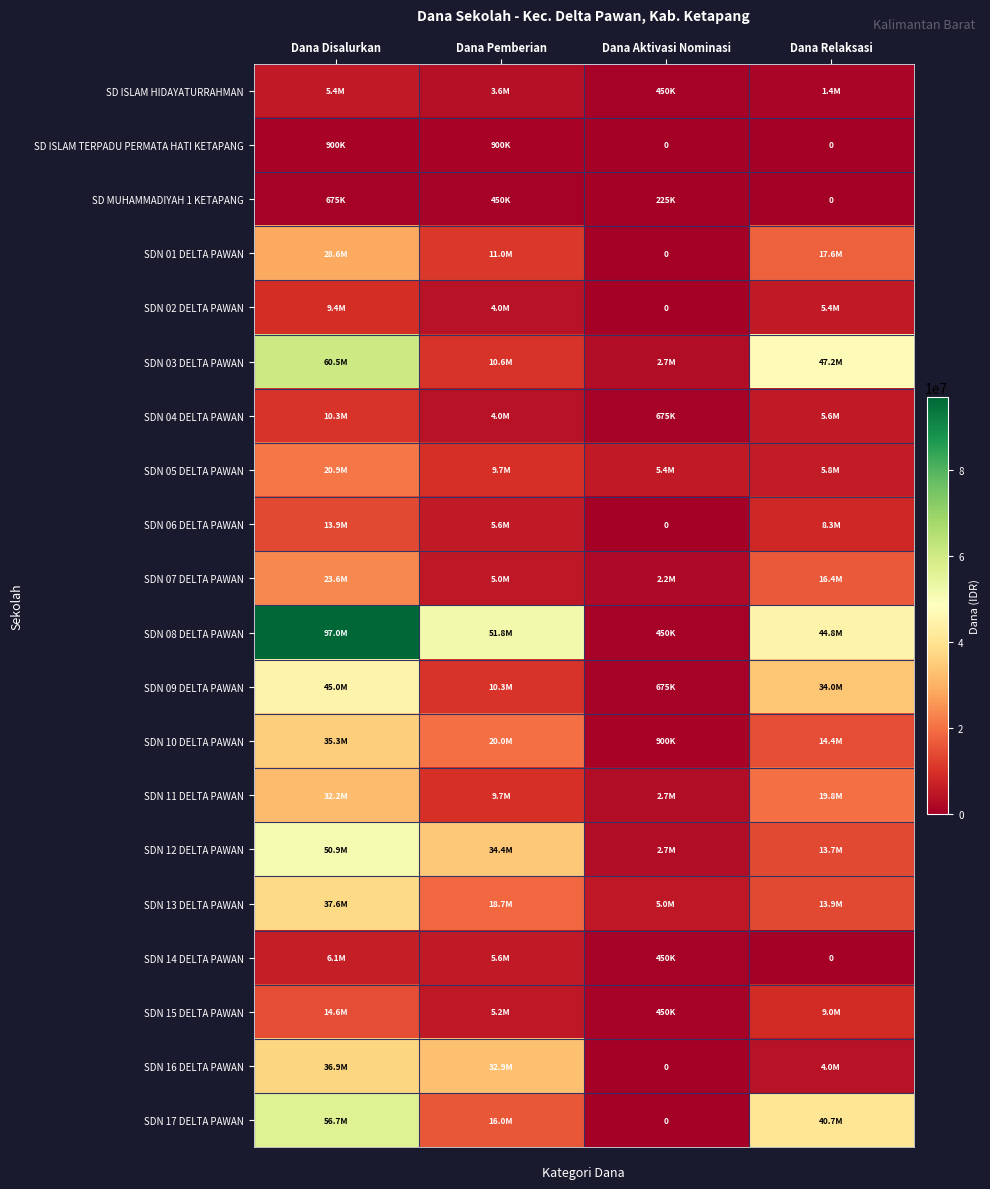

At which category is the sum across all series the highest?

Dana Disalurkan